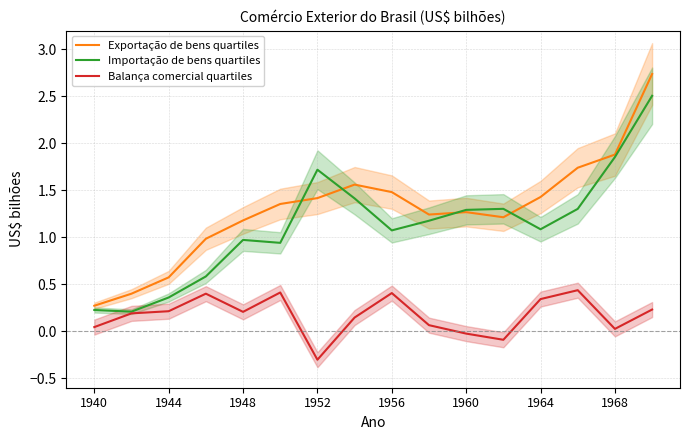

True or false: Exportação de bens quartiles and Balança comercial quartiles cross at least once.

False